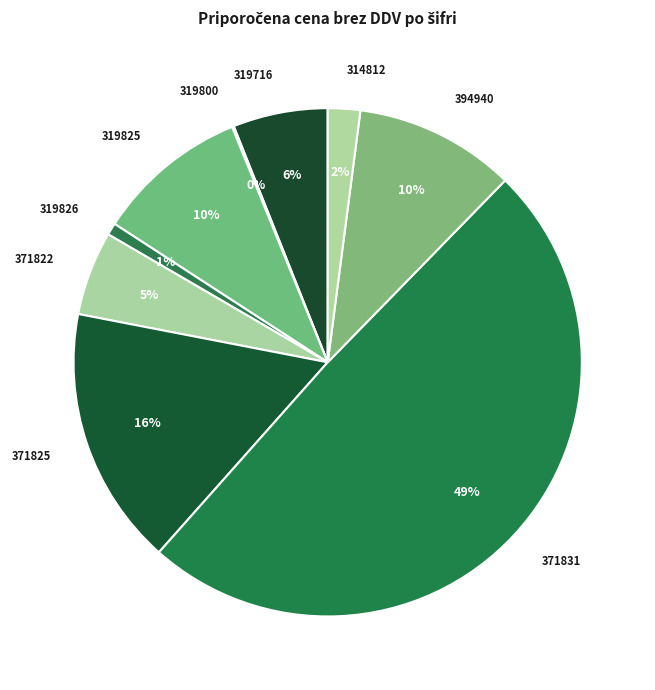

To the nearest percent, what is the difference between the largest and smallest slice percentages?

49%